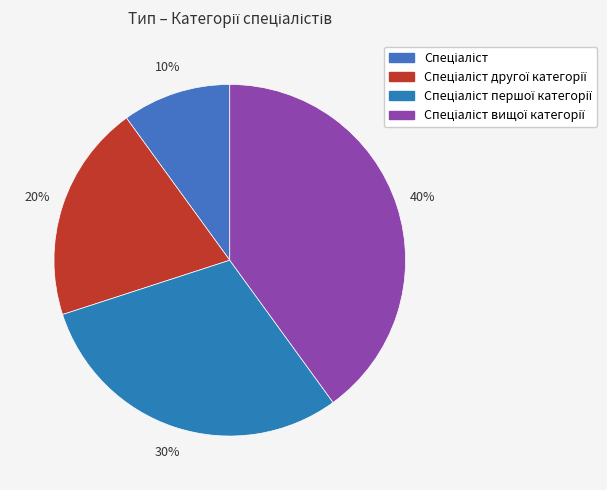

How many slices are in this pie chart?

4